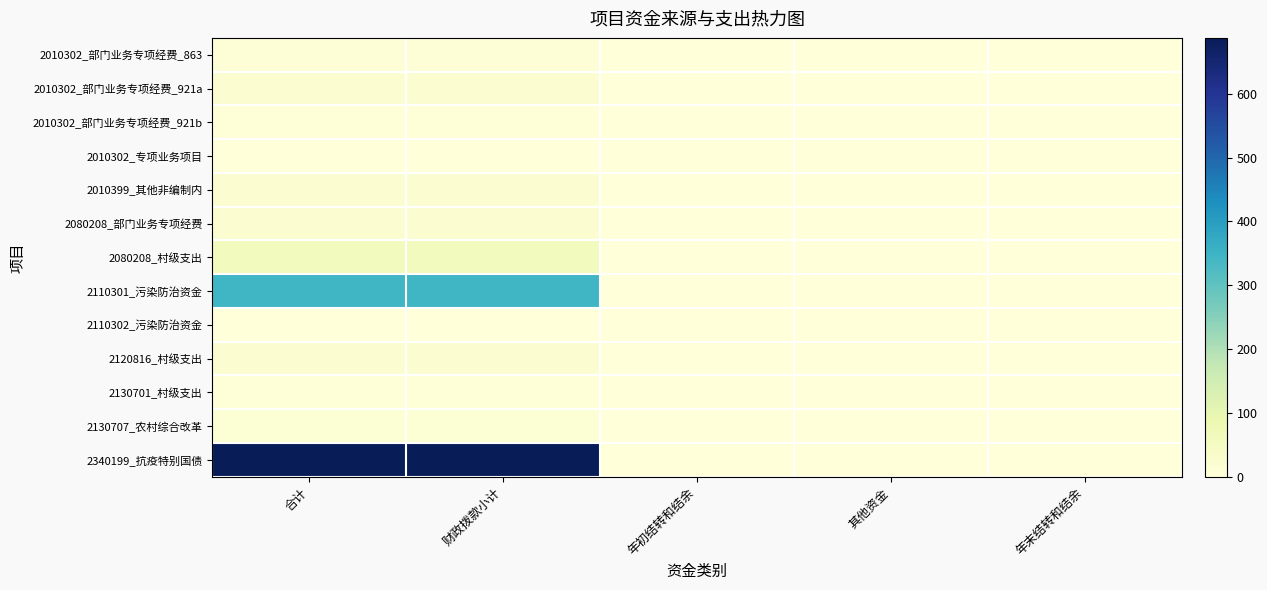

Rank the series at 合计 from lowest to highest value.

2010302_专项业务项目, 2110302_污染防治资金, 2130701_村级支出, 2010302_部门业务专项经费_921b, 2010302_部门业务专项经费_863, 2130707_农村综合改革, 2010399_其他非编制内, 2120816_村级支出, 2010302_部门业务专项经费_921a, 2080208_部门业务专项经费, 2080208_村级支出, 2110301_污染防治资金, 2340199_抗疫特别国债